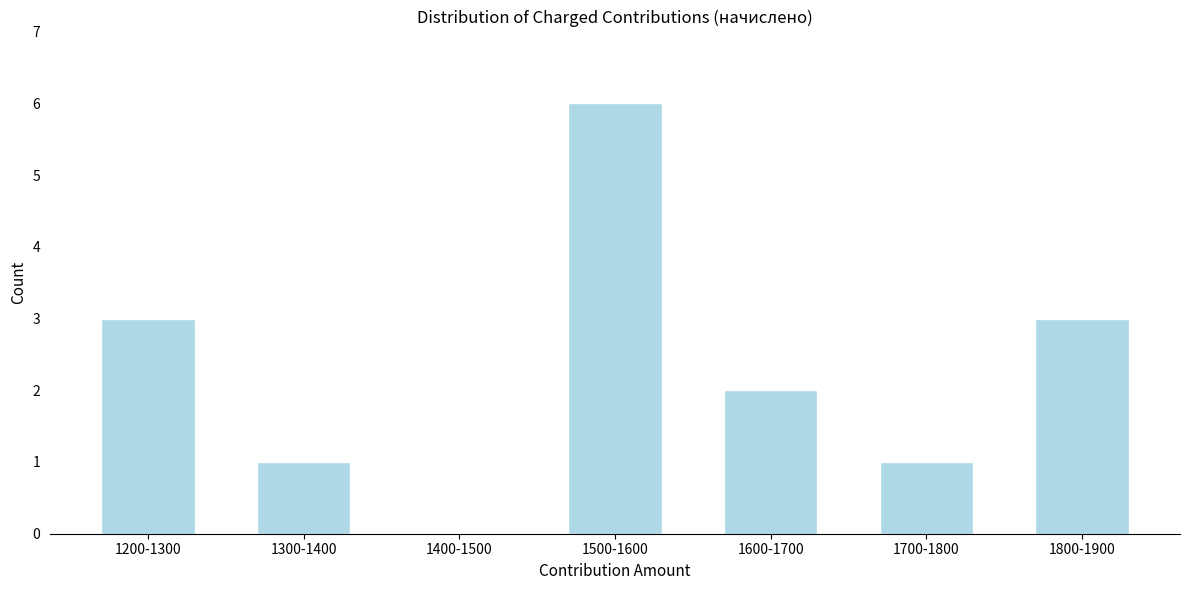

Reading left to right, what are all the values shown in this chart?

1200-1300=3	1300-1400=1	1400-1500=0	1500-1600=6	1600-1700=2	1700-1800=1	1800-1900=3